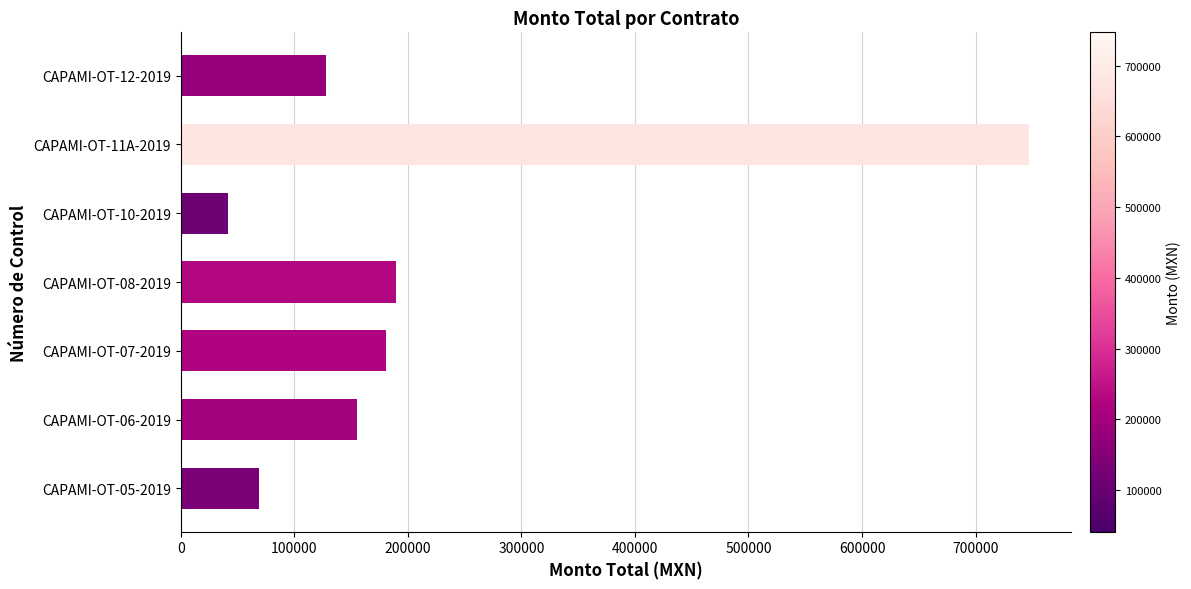

How many bars are there in total?

7